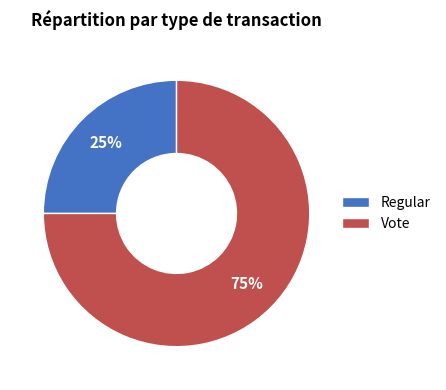

To the nearest percent, what is the combined percentage of Regular and Vote?

100%